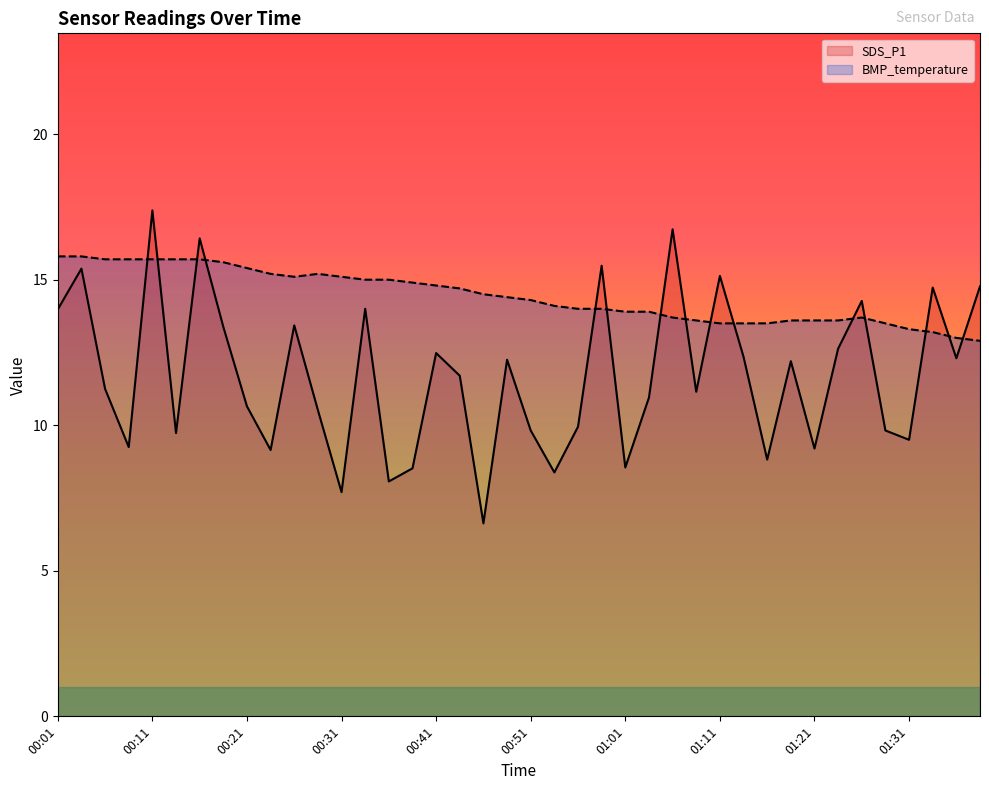

What is the sum of the SDS_P1 values at 01:09 and 00:06?

22.4